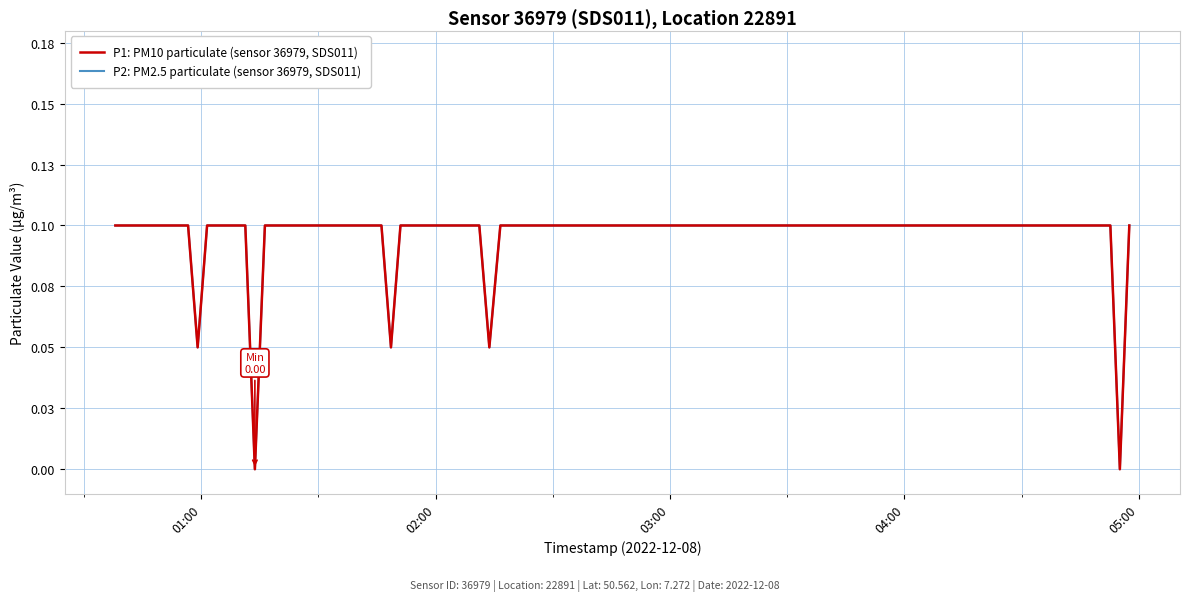

Does the chart display data point markers on the line(s)?

No